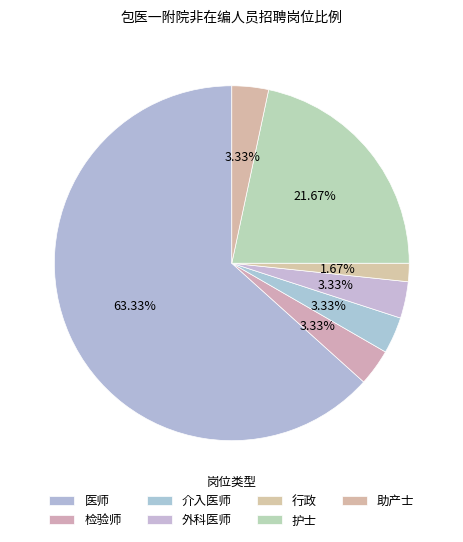

To the nearest percent, what is the difference between the 检验师 and 行政 slice percentages?

2%